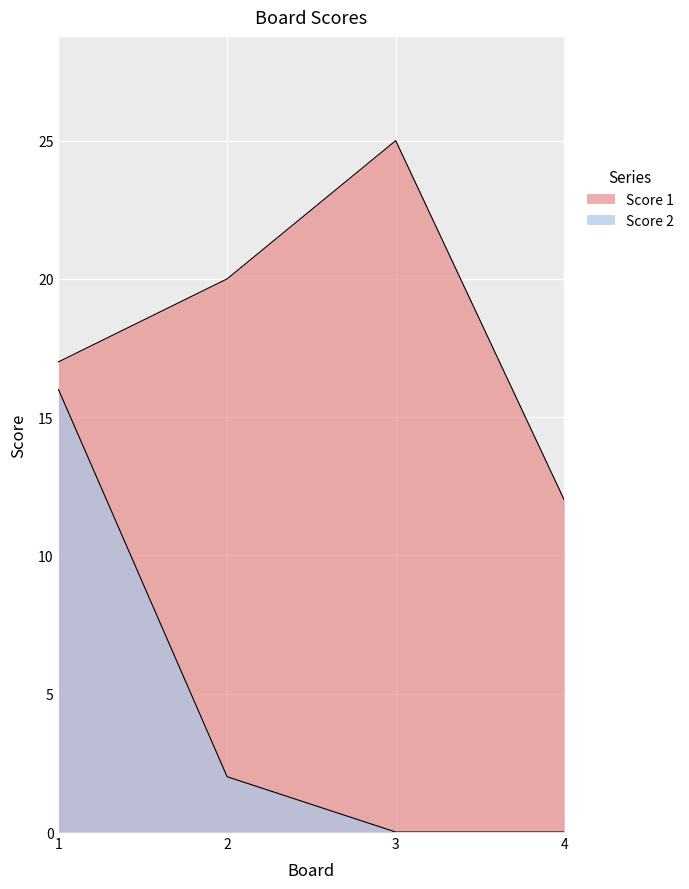

Between 1 and 2, which series saw the biggest shift?

Score 2